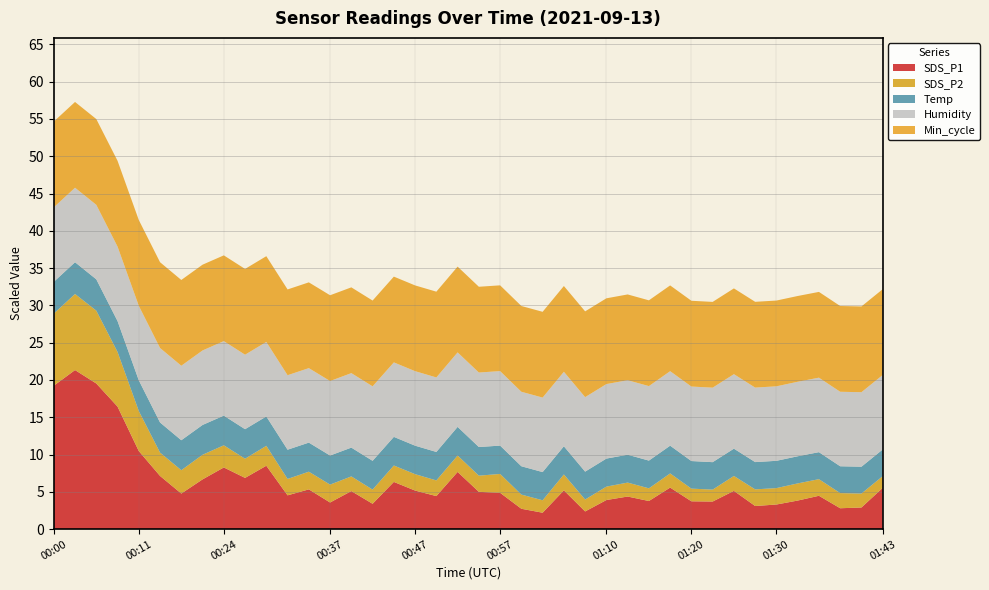

What is the maximum value for SDS_P1?

21.3